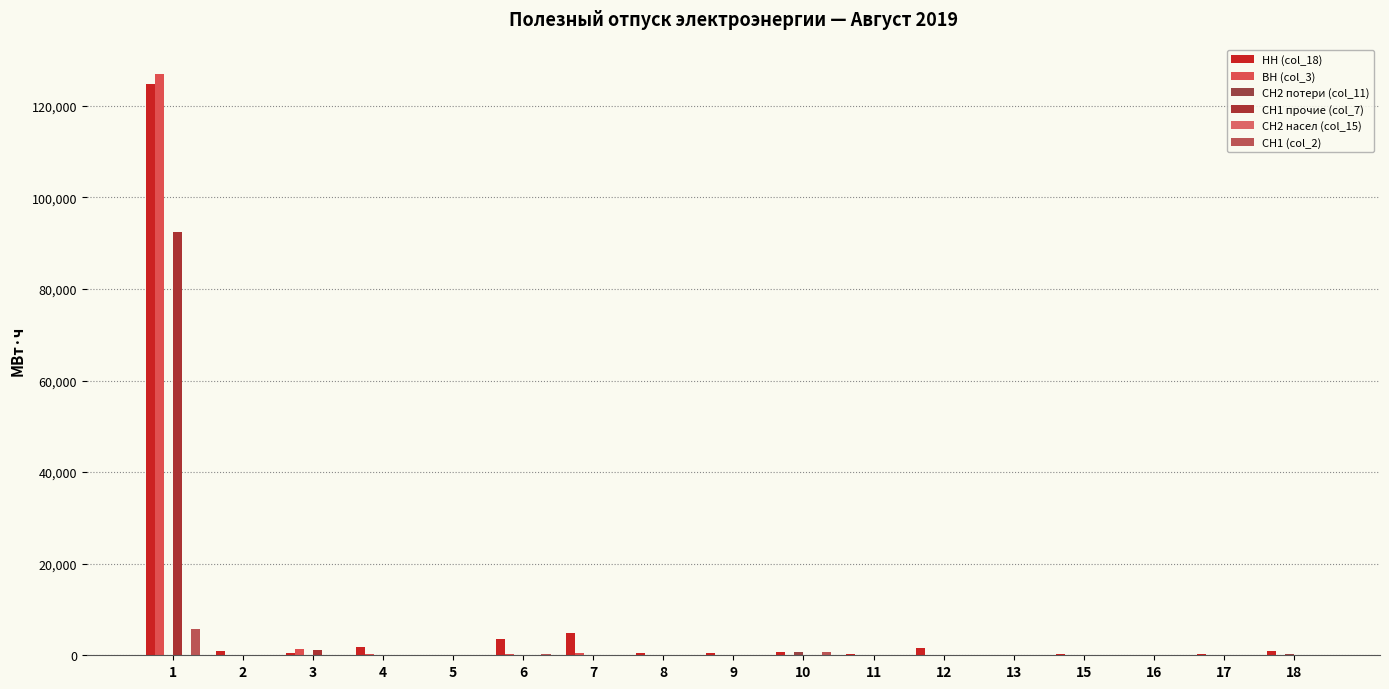

Are the bars horizontal?

No